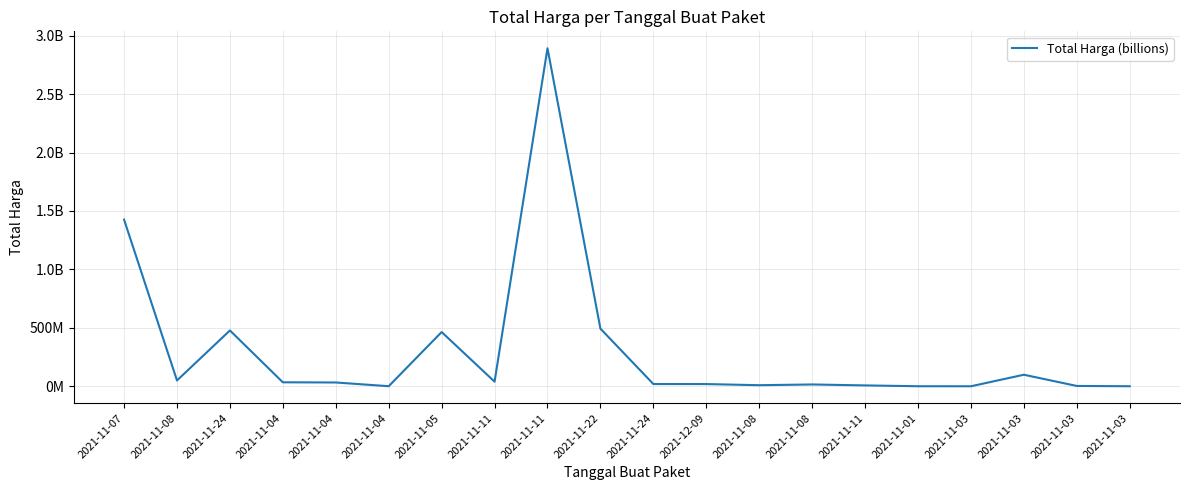

Is this an area chart (filled region under the line)?

No